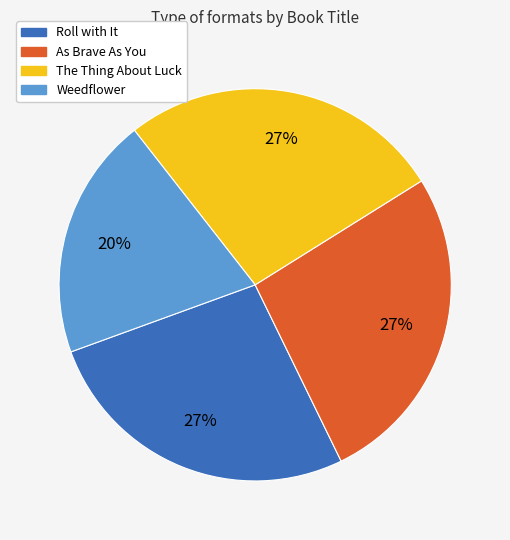

Which slice is the smallest?

Weedflower